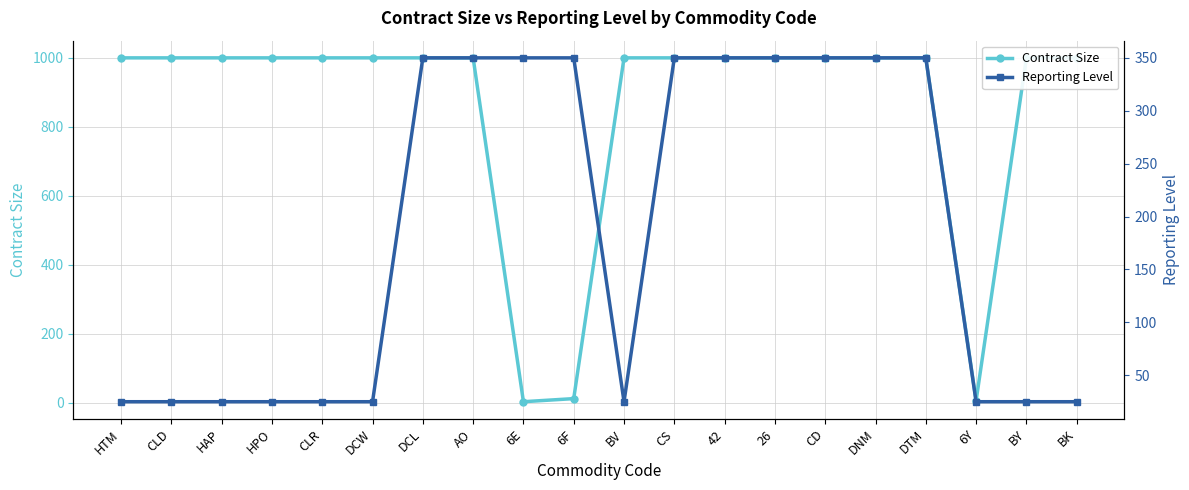

What is the sum of all Reporting Level values?

3750